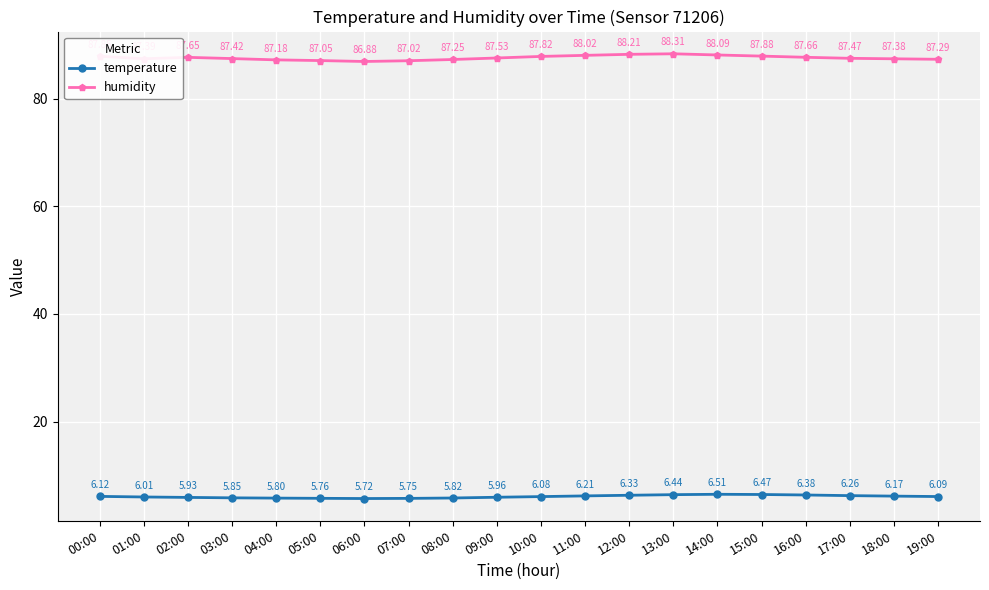

What are all the series names shown in the legend?

temperature, humidity